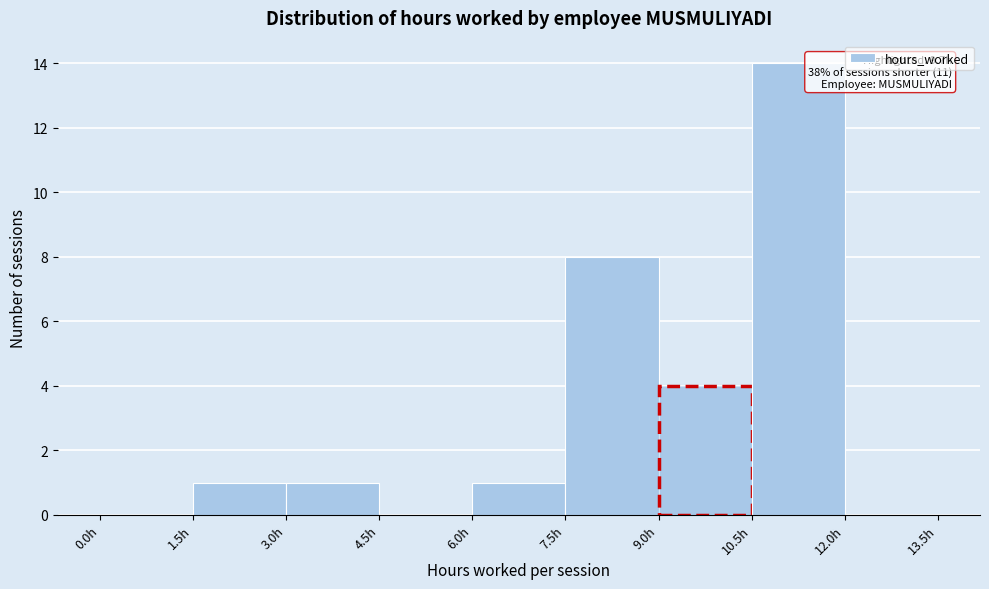

Over which range of the x-axis is the bar tallest?

10.5 to 12.0